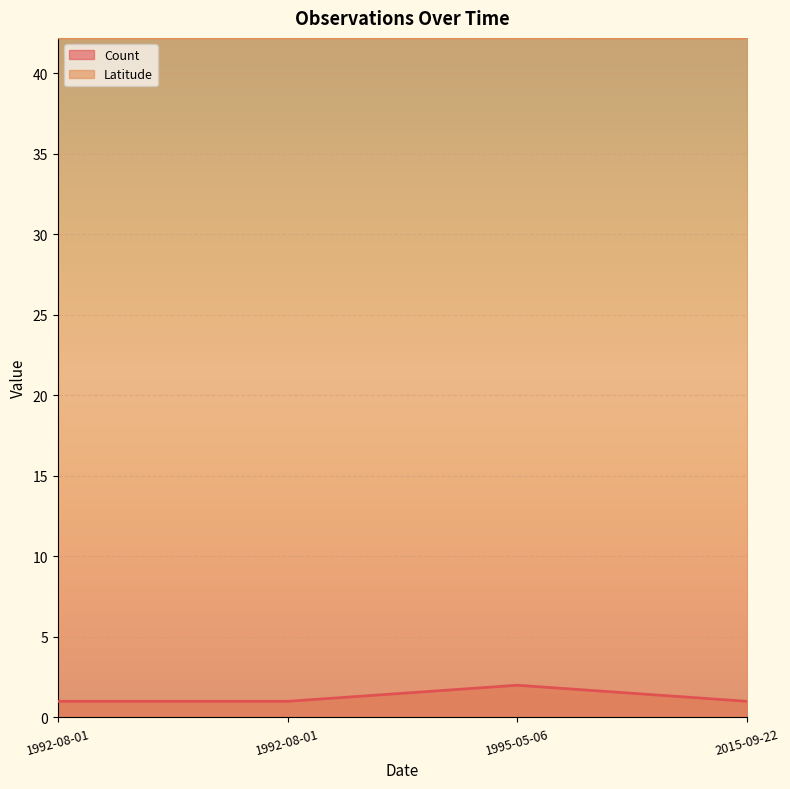

How many distinct data groups are displayed?

2